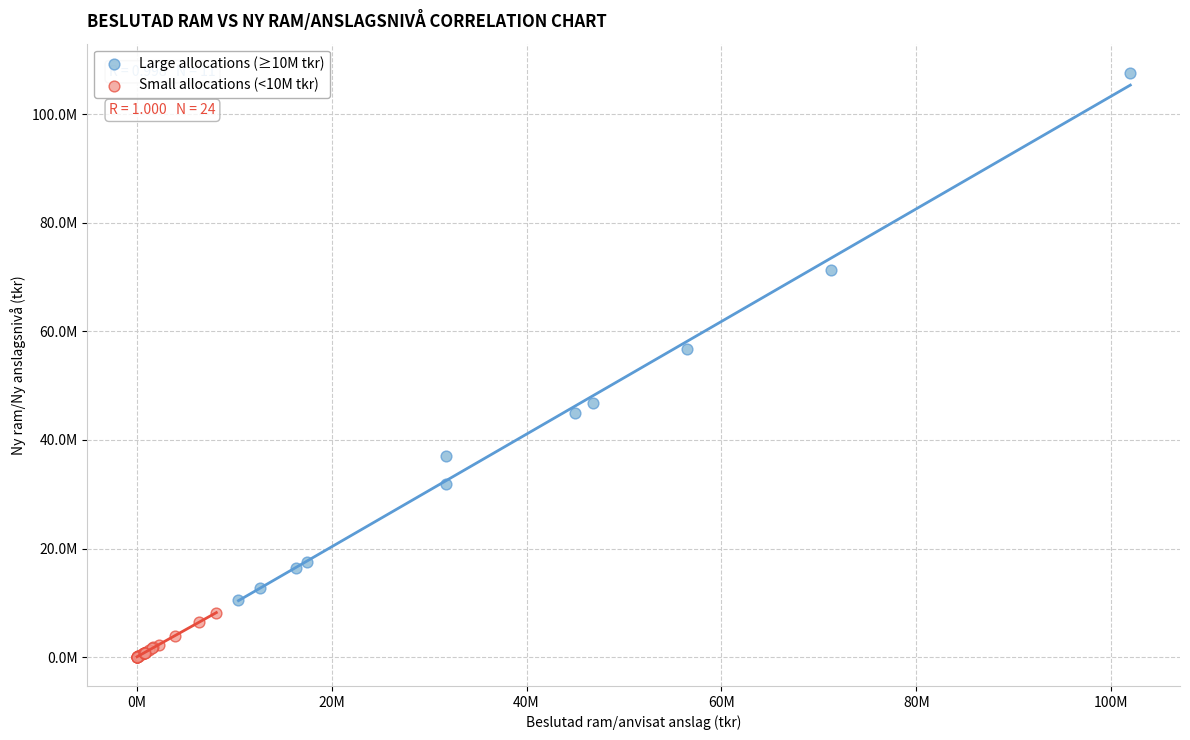

What are all the series names shown in the legend?

Large allocations (≥10M tkr), Small allocations (<10M tkr)